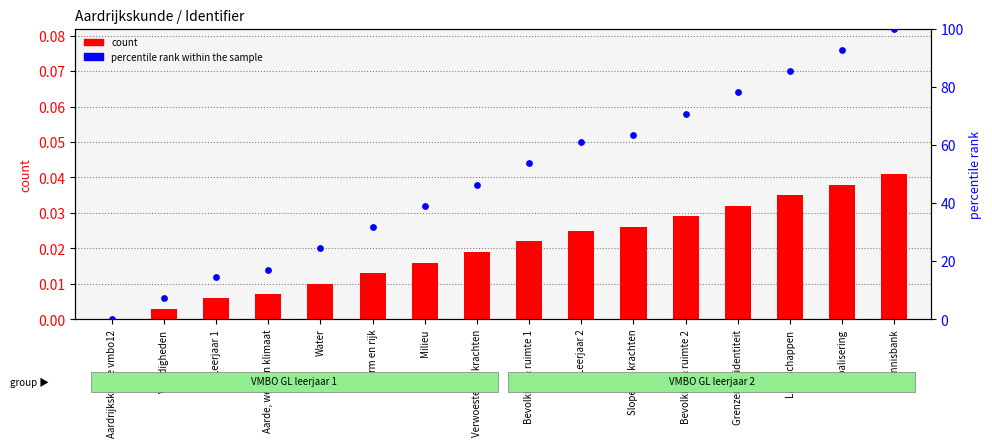

Which series contains the highest Y value?

percentile rank within the sample